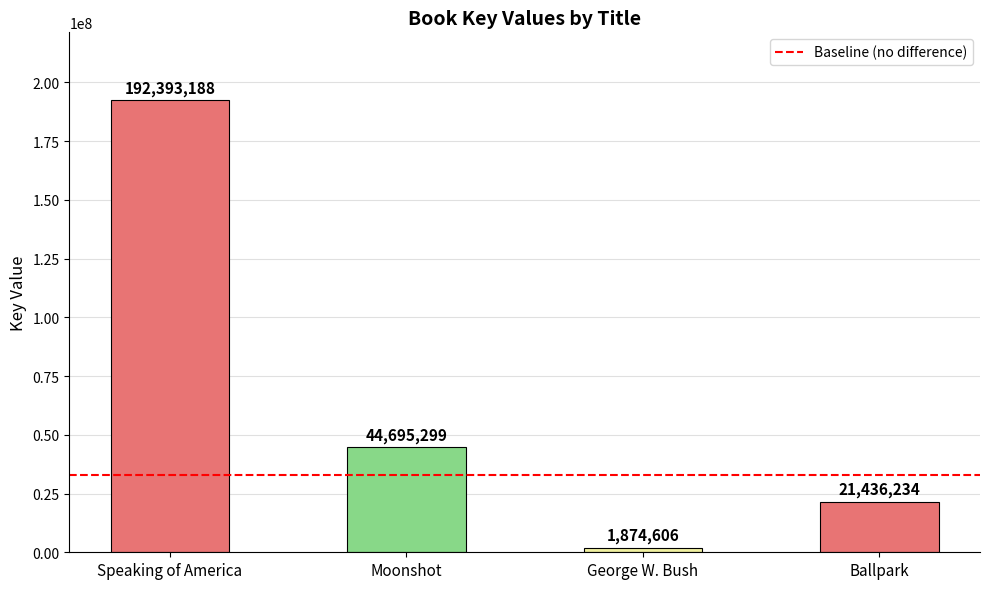

Reading right to left, list all the values displayed in this chart.

Ballpark=21436234	George W. Bush=1874606	Moonshot=44695299	Speaking of America=192393188